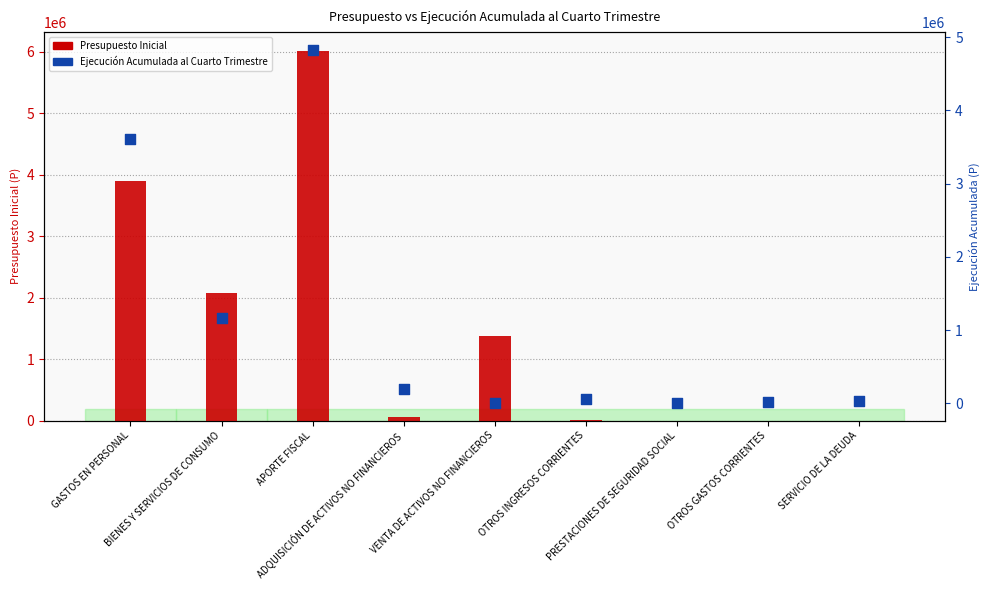

Which series has the largest Y range (max minus min)?

Presupuesto Inicial